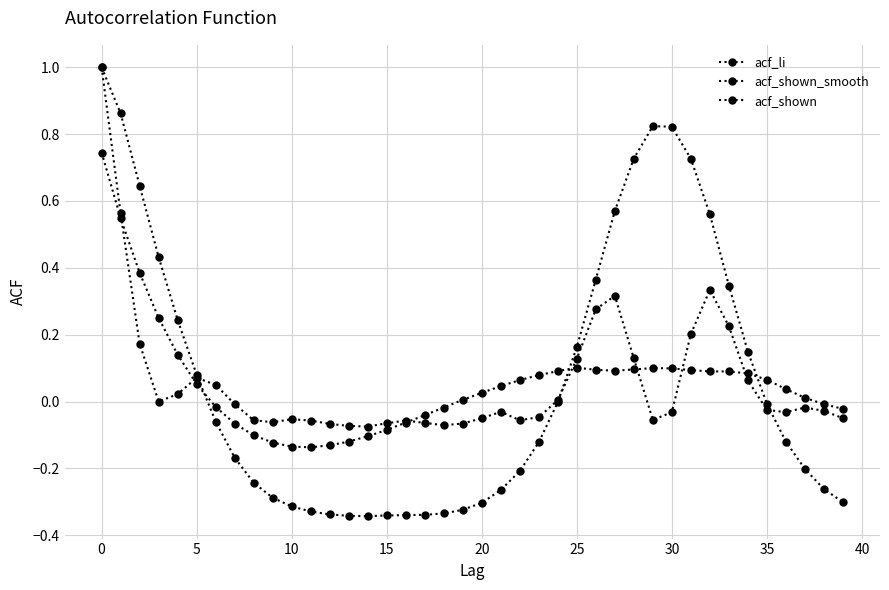

At how many categories does at least one series exceed 0?

26